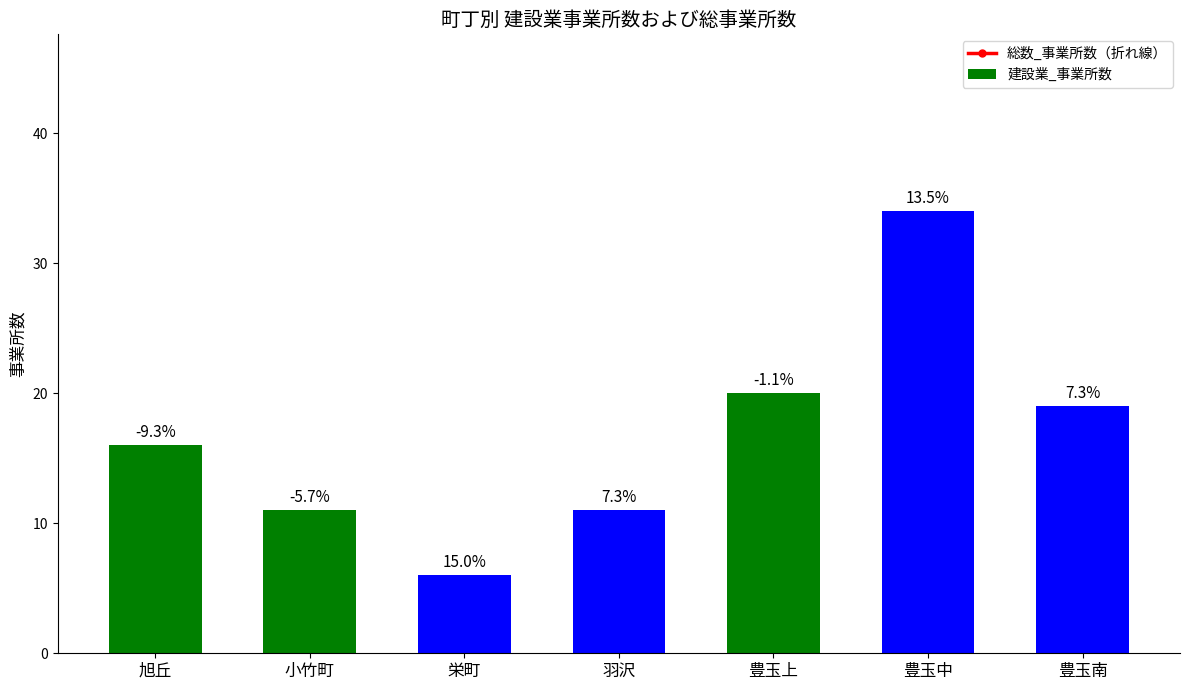

True or false: the data shows 828.2 at 小竹町.

False